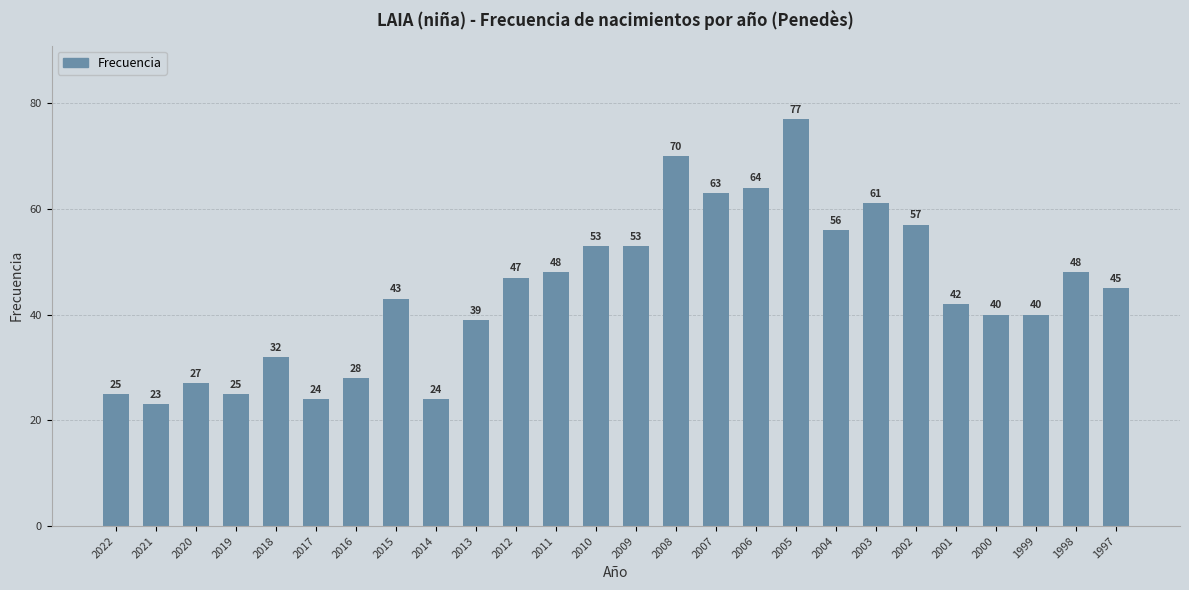

Which category has the highest value across all series?

2005